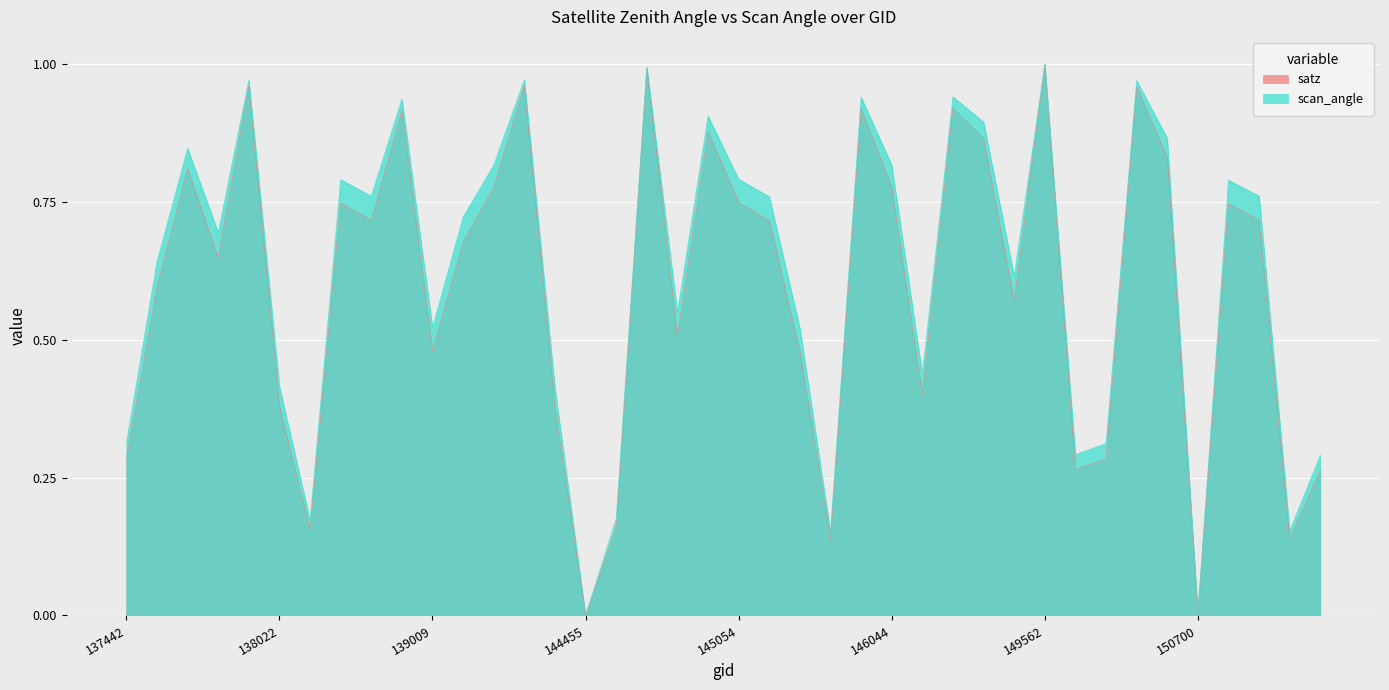

What is the value of the satz point at the 2nd from the left?

0.6